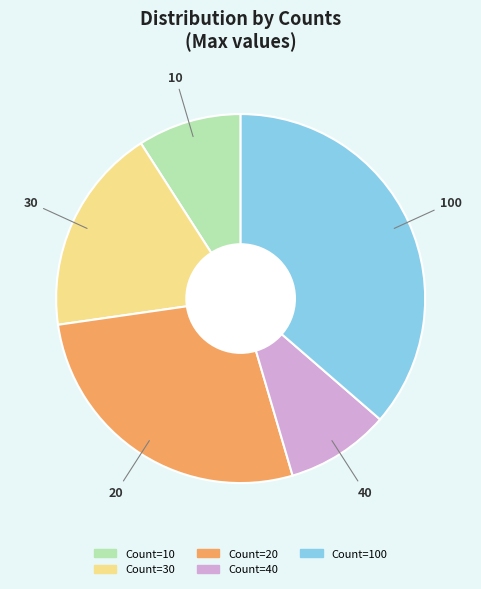

Is there a majority slice in this chart?

No